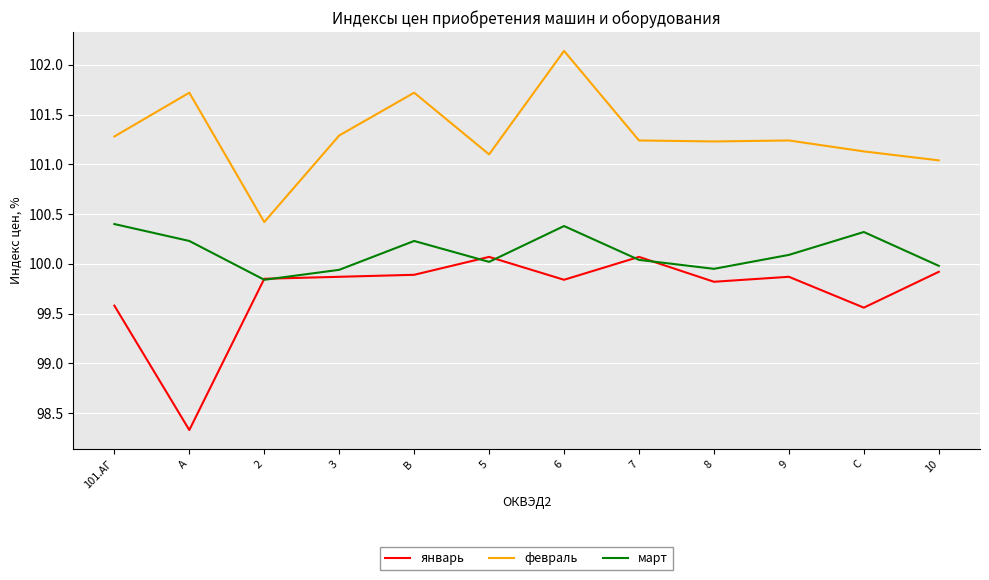

Where does the март series first go above 100?

101.АГ